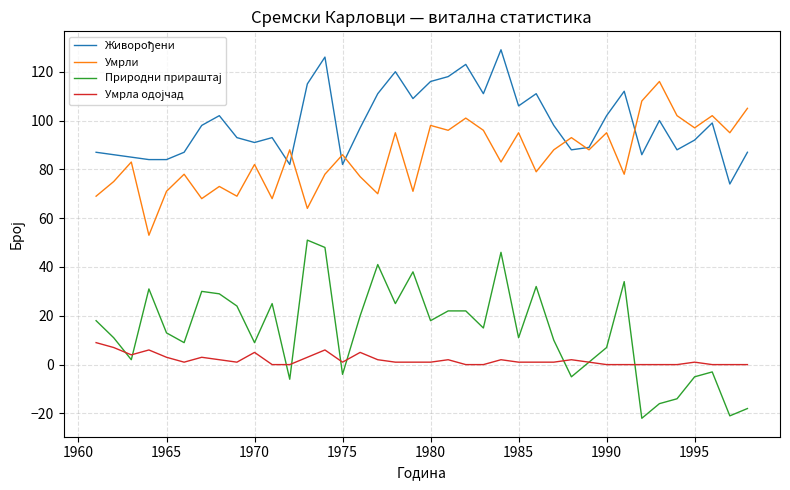

What is the greatest value displayed?

129